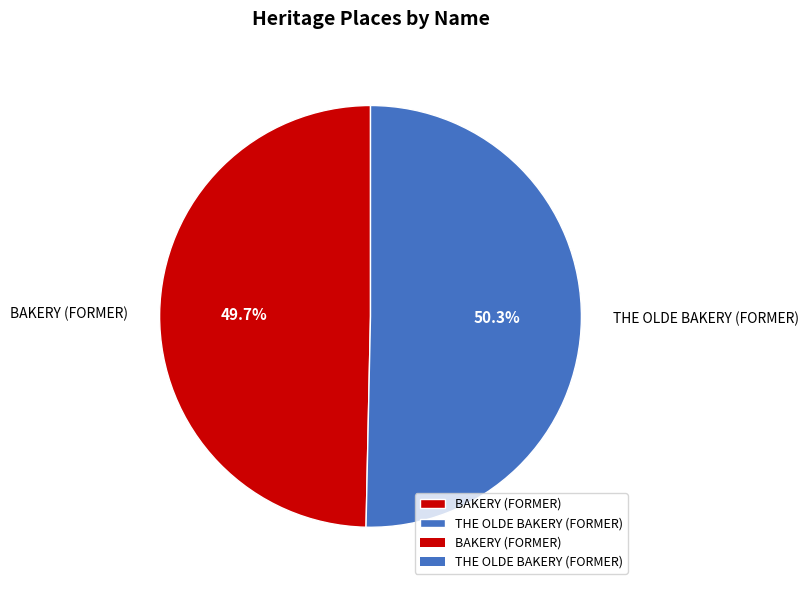

Approximately how many times larger is the value at BAKERY (FORMER) compared to THE OLDE BAKERY (FORMER)?

1.0